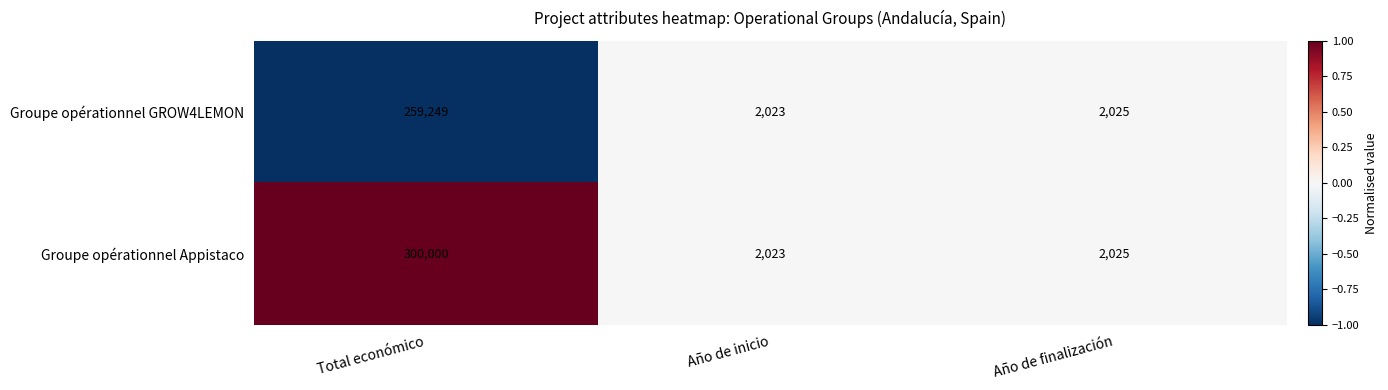

At which label does Groupe opérationnel Appistaco reach its minimum?

Año de inicio